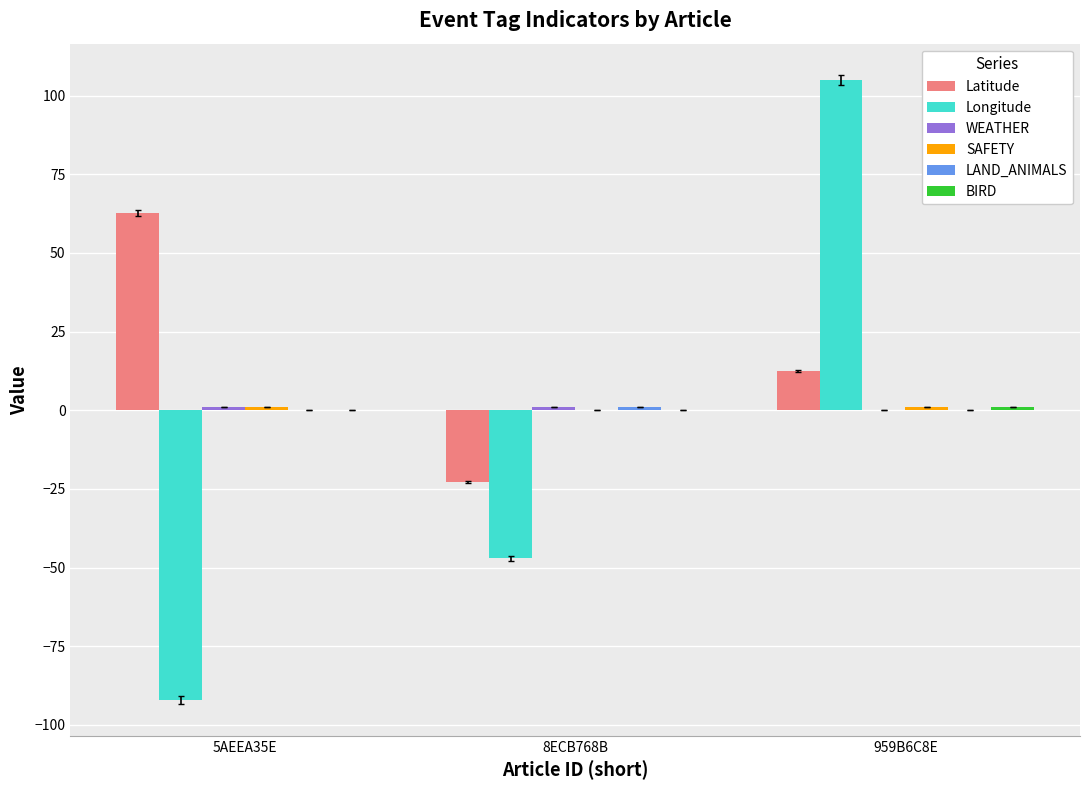

How many groups of bars are there?

3